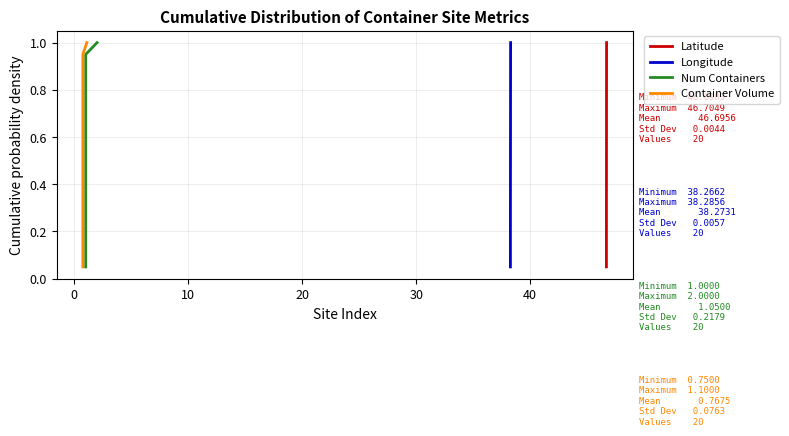

Which series has the largest total across all categories?

Latitude